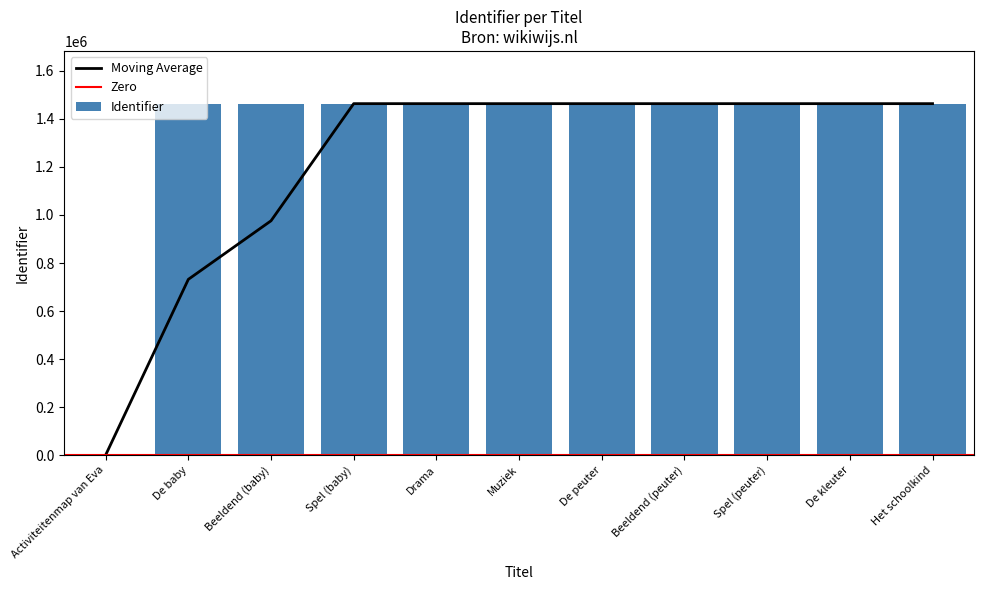

How many distinct data groups are displayed?

1